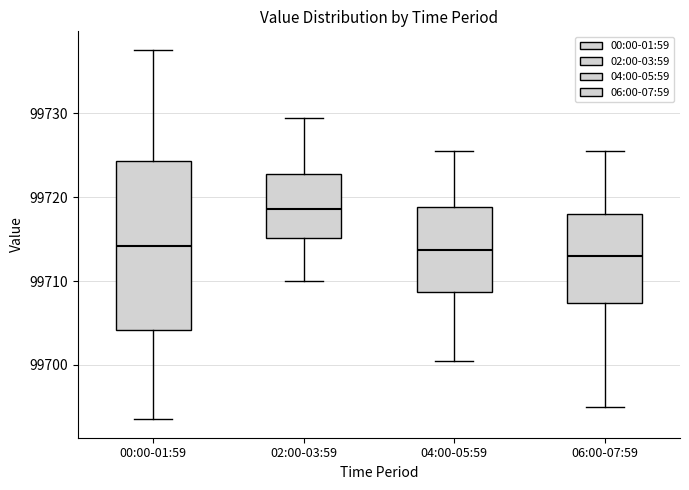

Where does the median line of the box for 06:00-07:59 sit on the y-axis? The values are not printed on the chart, so give them approximately, as read against the axis.

99713